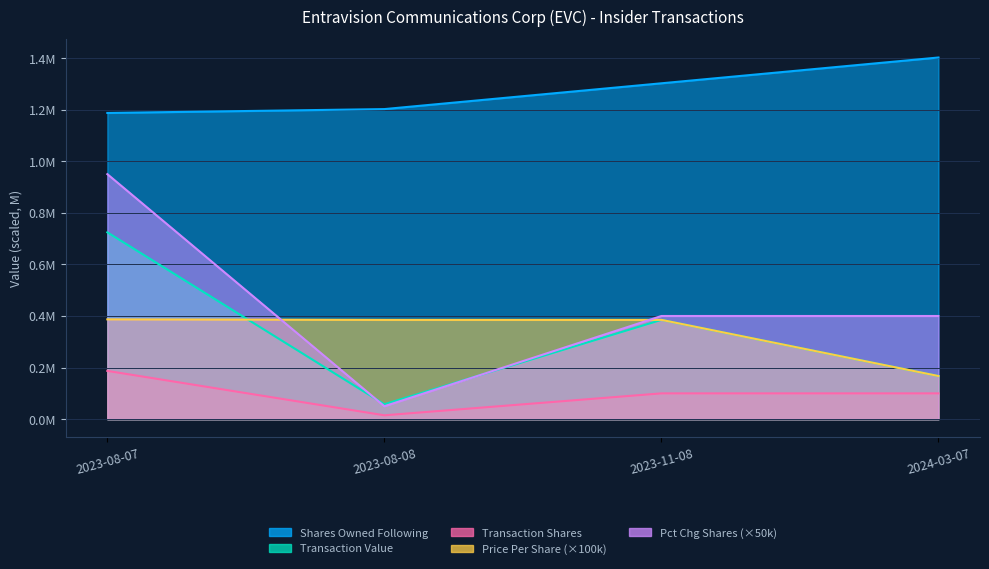

Is it true that sharesOwnedFollowingTransaction equals 2.3 at 2024-03-07?

False